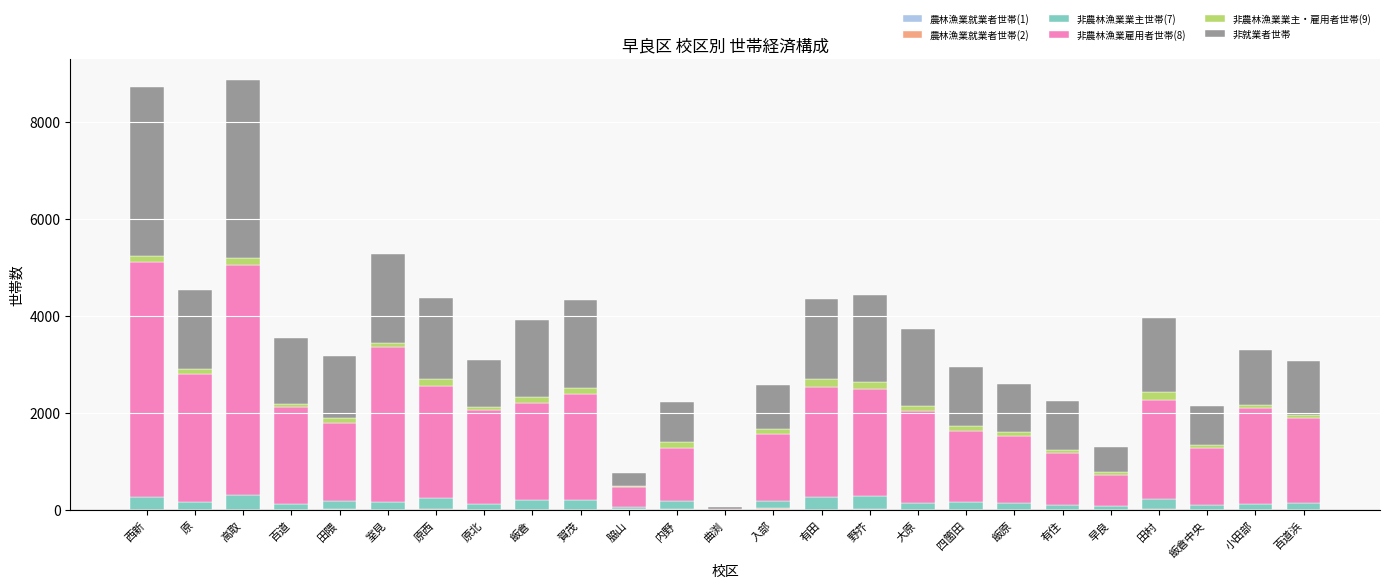

At which category is the sum across all series the highest?

高取